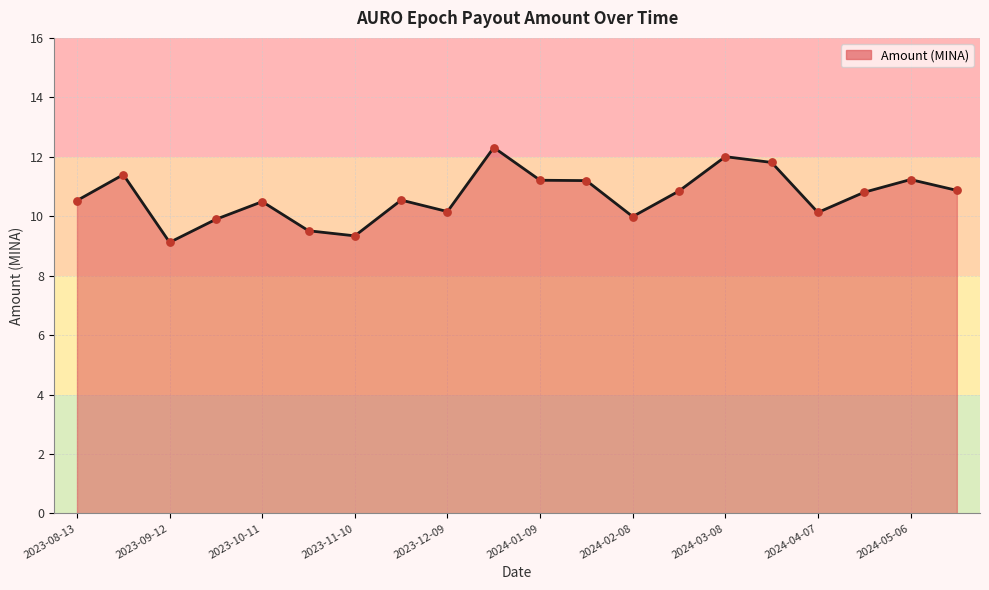

What is the smallest value displayed?

9.1